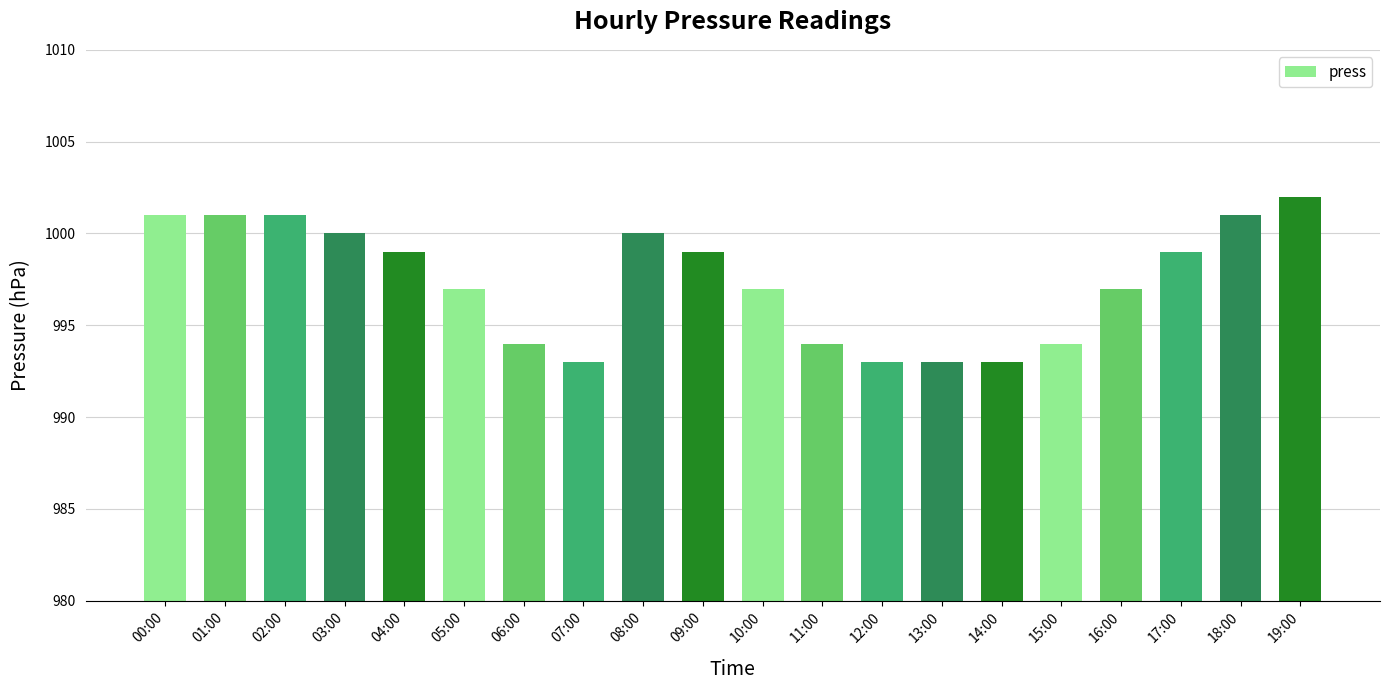

What is the difference between the maximum and minimum values?

9